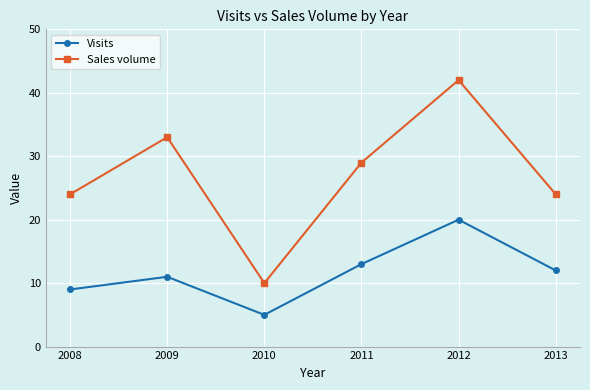

True or false: Visits and Sales volume cross at least once.

False